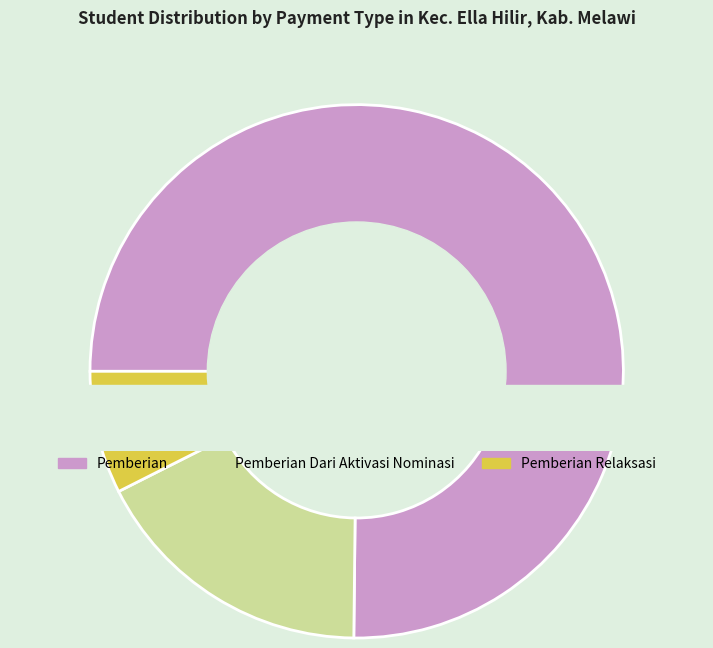

Which series has the widest spread of values?

Pemberian